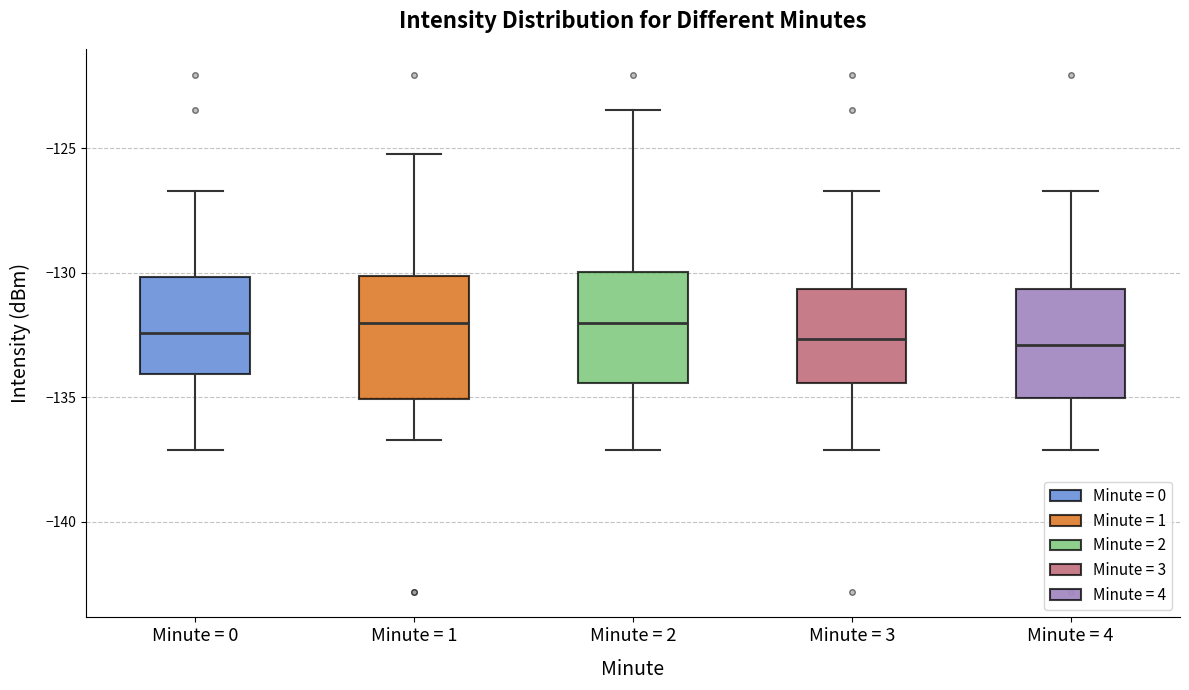

Reading left to right, read every box against the y-axis: the position of its median line, the range the box covers, and the ends of its whiskers. The values are not printed on the chart, so give them approximately, as read against the axis.

Minute = 0: median -132.5, box -134.0 to -130.0, whiskers -137.0 to -126.5
Minute = 1: median -132.0, box -135.0 to -130.0, whiskers -136.5 to -125.0
Minute = 2: median -132.0, box -134.5 to -130.0, whiskers -137.0 to -123.5
Minute = 3: median -132.5, box -134.5 to -130.5, whiskers -137.0 to -126.5
Minute = 4: median -133.0, box -135.0 to -130.5, whiskers -137.0 to -126.5